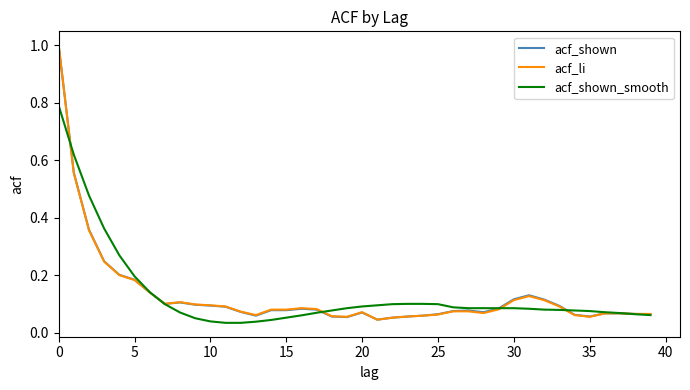

What is the maximum value shown in the chart?

1.0